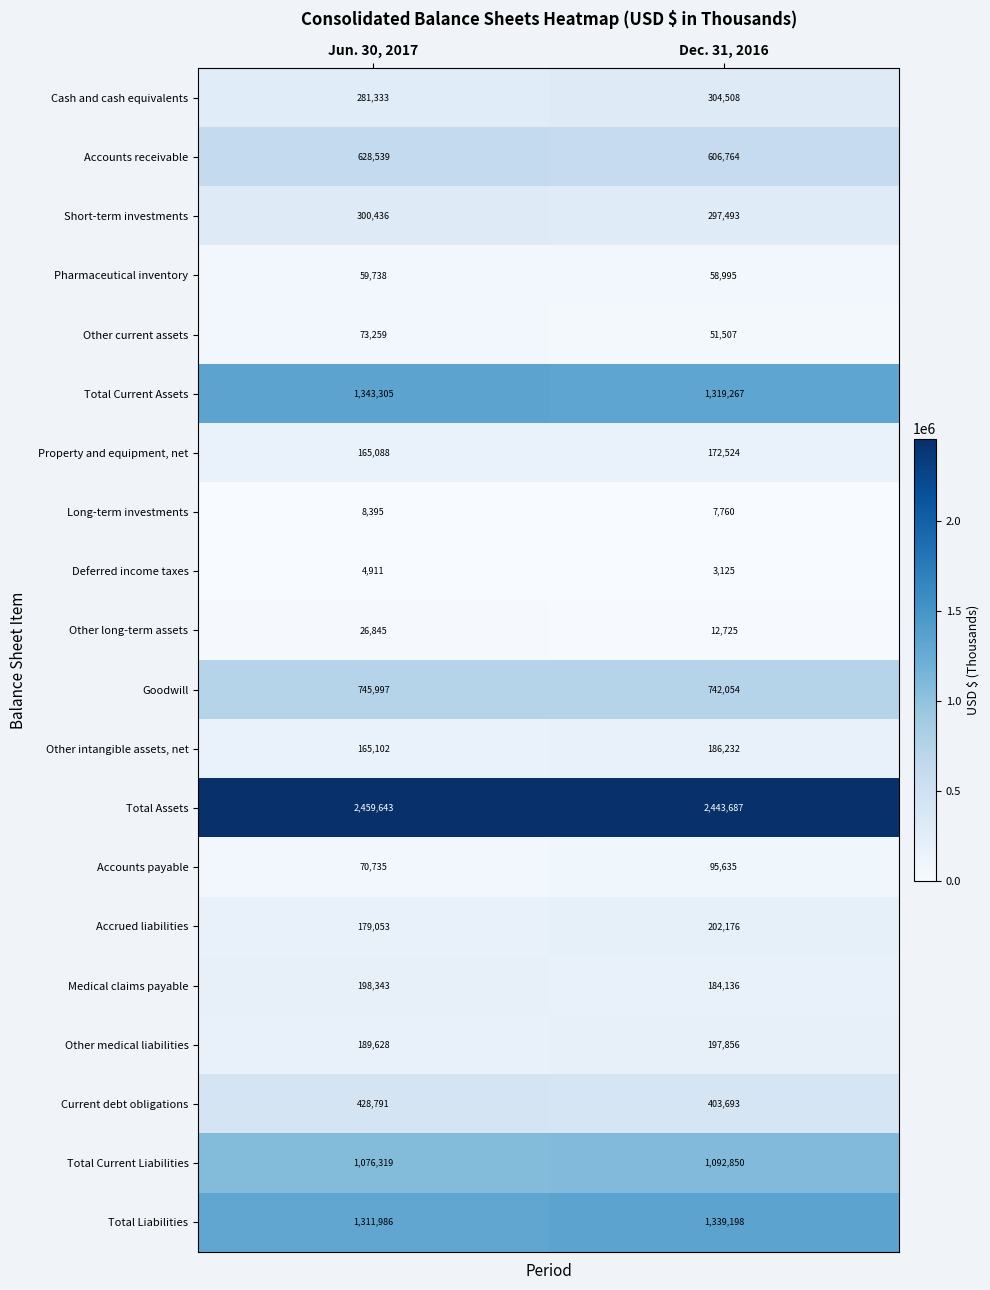

At which category does the chart reach its peak across all series?

Jun. 30, 2017